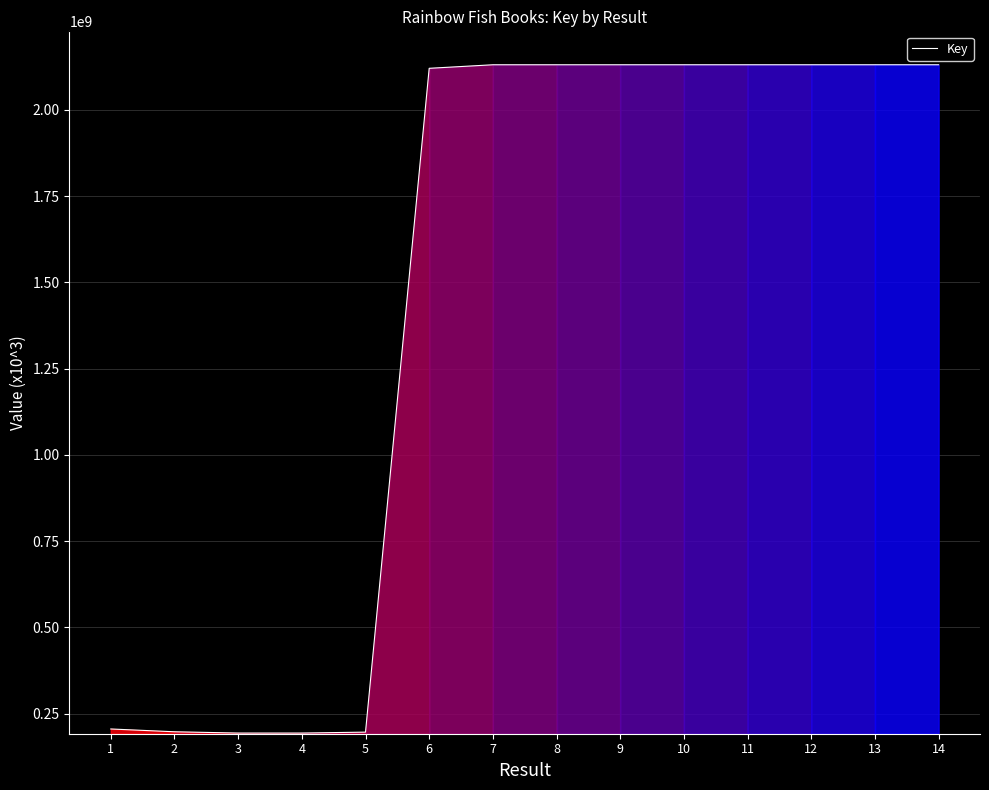

Between 12 and 3, which is larger?

12